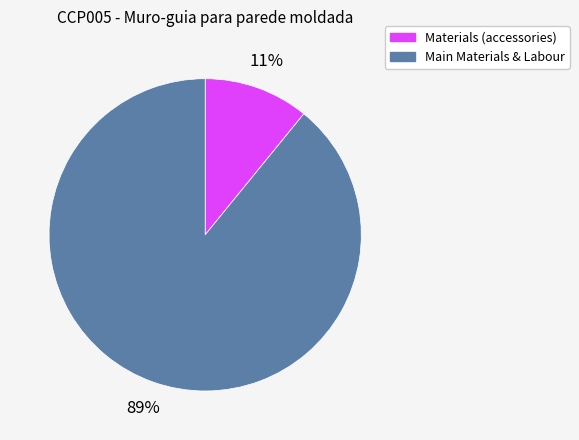

Does any single category account for the majority?

Yes